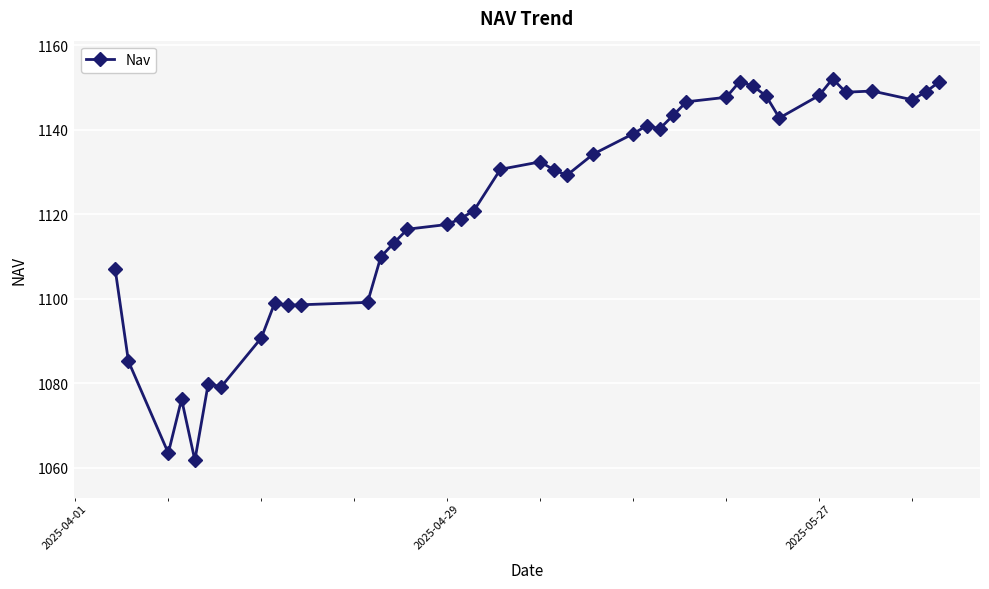

What is the maximum value shown in the chart?

1152.0